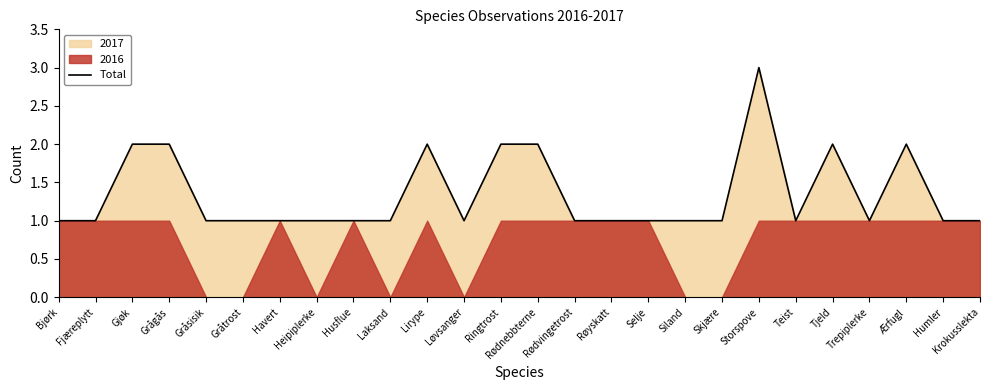

What is the change in value from Bjørk to Lirype?

+1